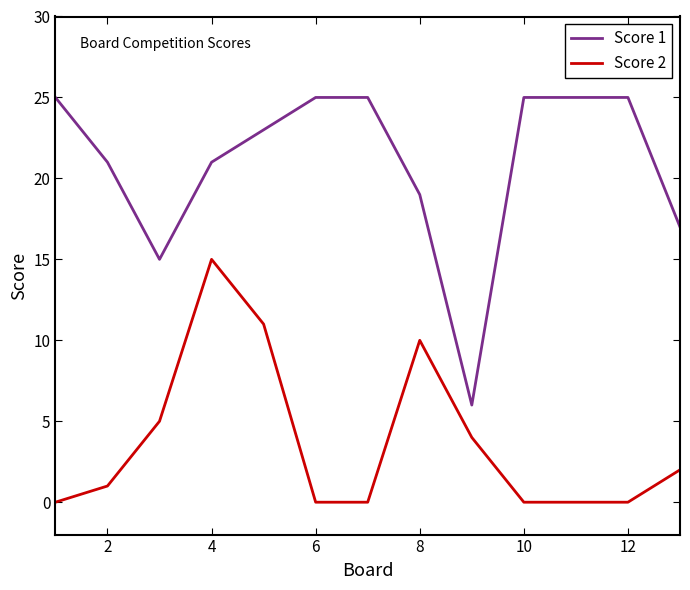

How many categories are shown in the chart?

13